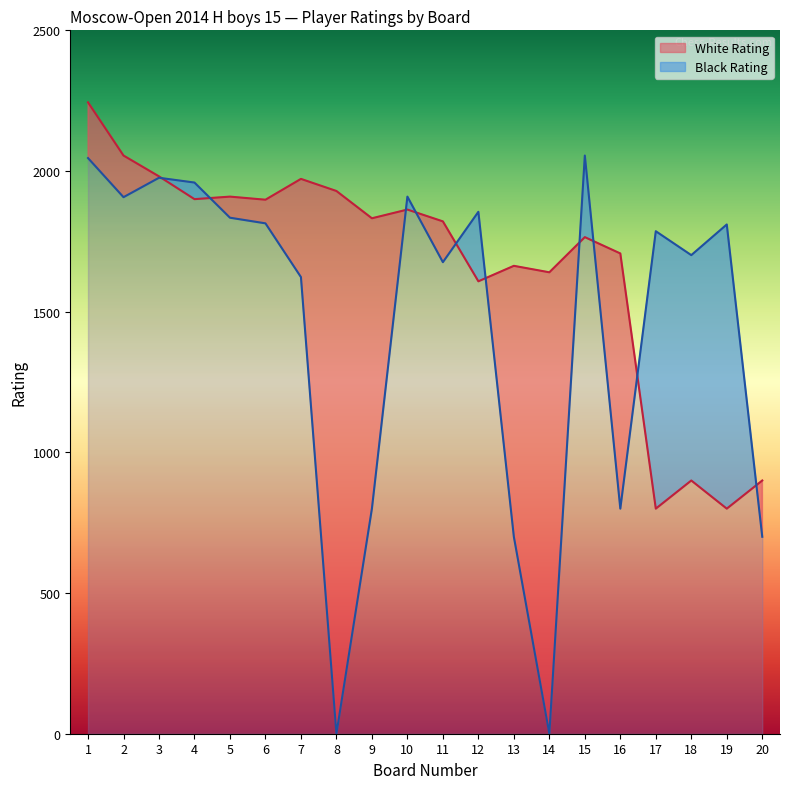

How many interior local peaks does the Black Rating series have?

6